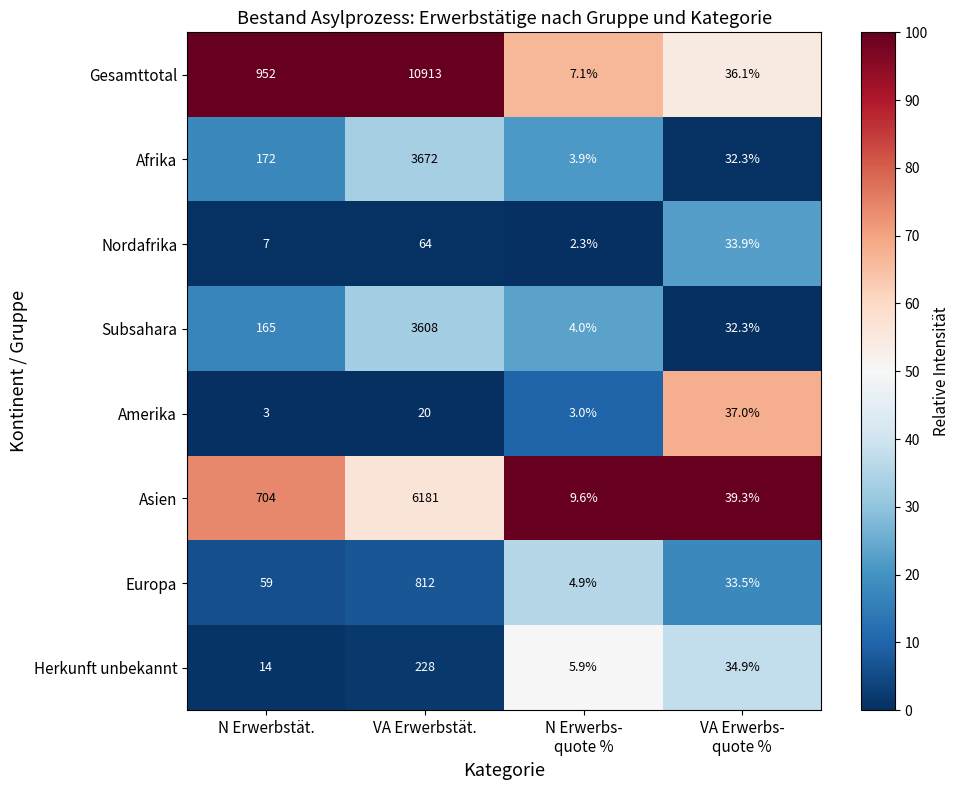

Which series has the widest spread of values?

Gesamttotal